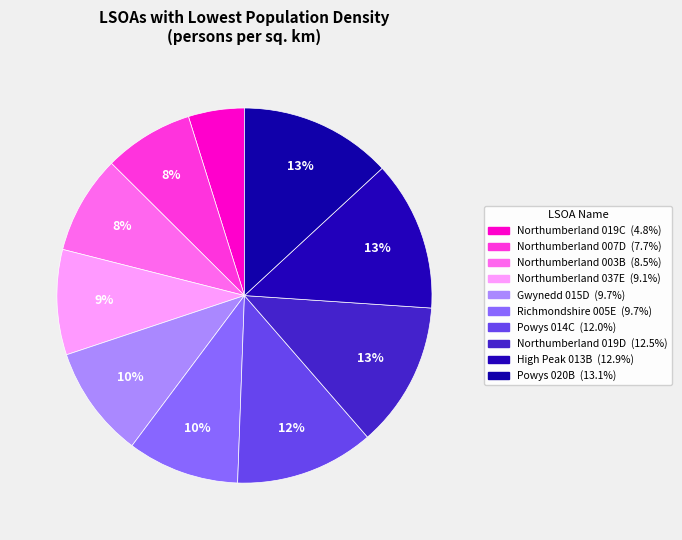

Is there a majority slice in this chart?

No